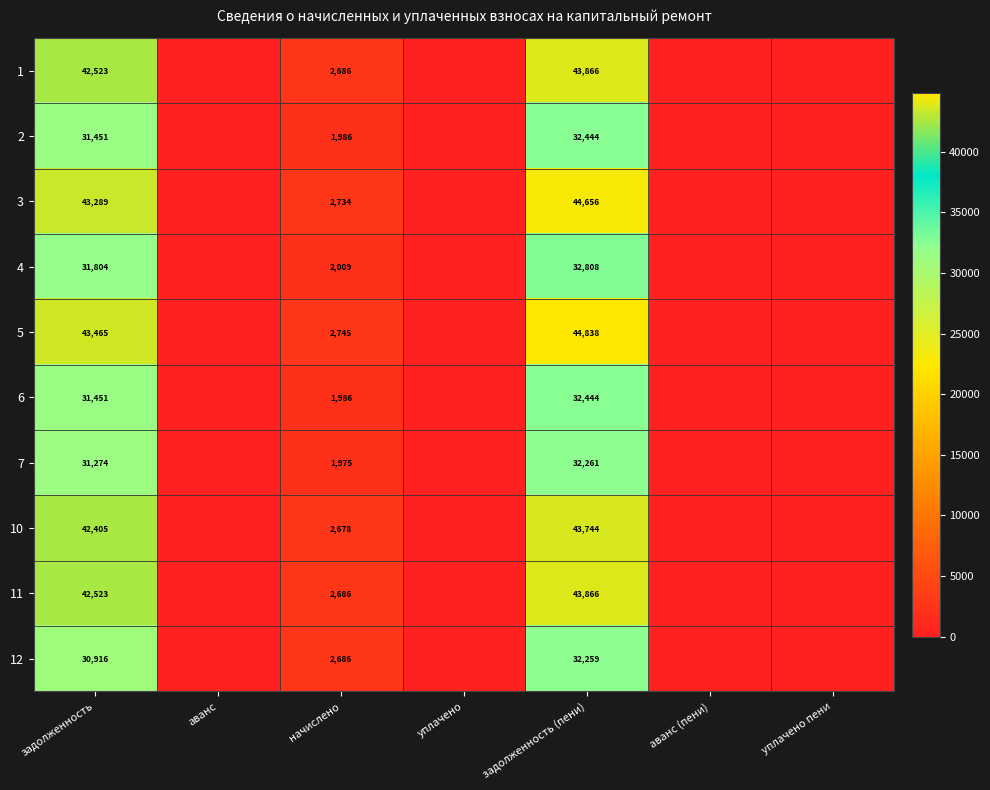

True or false: 1 has a value of 43866 at задолженность (пени).

True